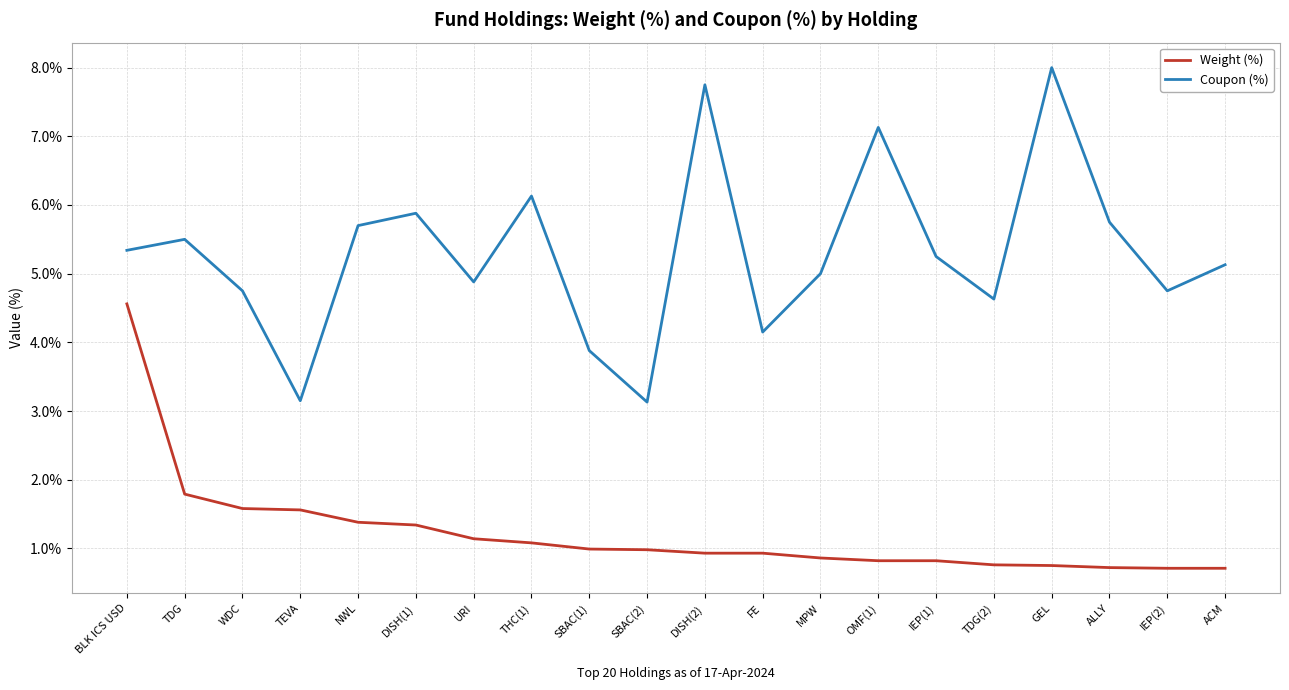

What is the sum of the Weight (%) values at FE and DISH(2)?

1.9